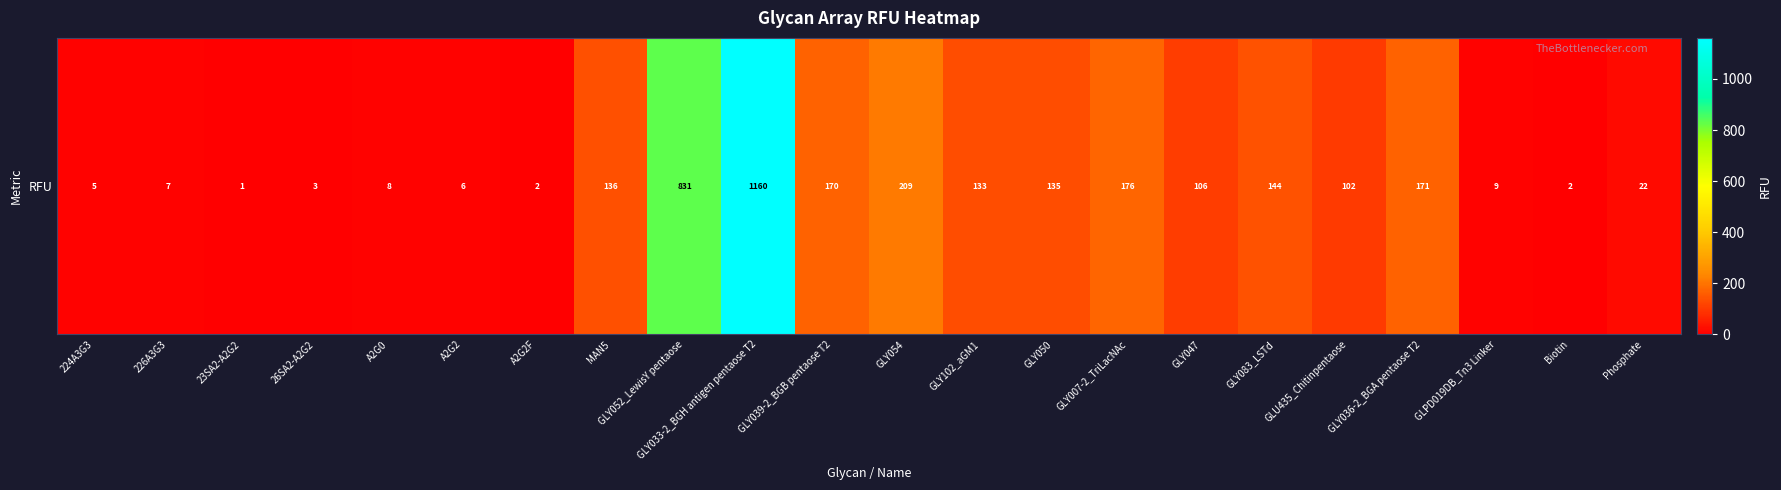

The value at GLY033-2_BGH antigen pentaose T2 is 1160.5. True or false?

True